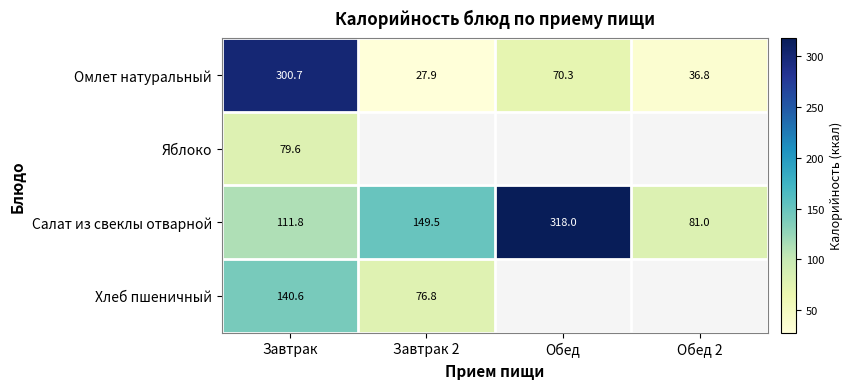

At which label is Омлет натуральный closest to 164?

Обед